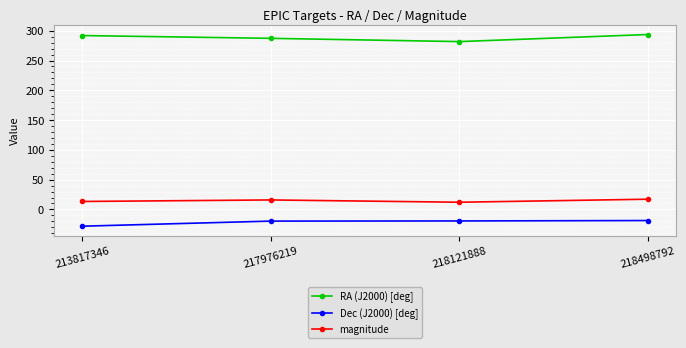

The value of magnitude at 213817346 is 13.3. True or false?

True